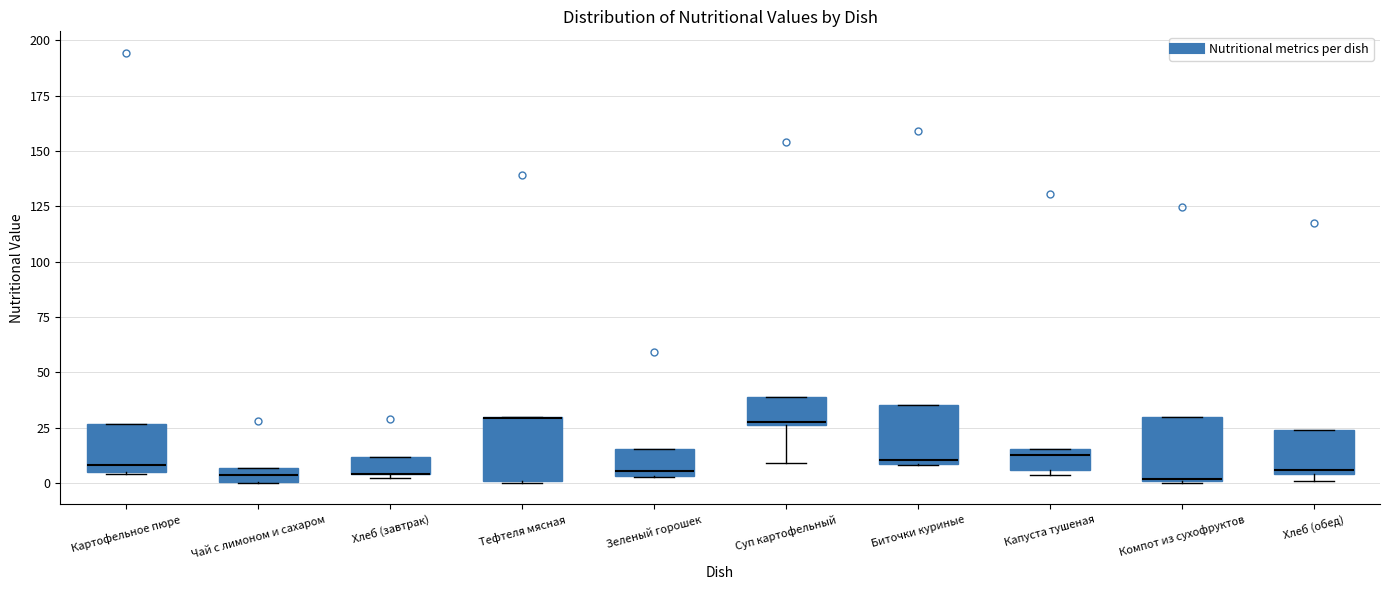

Where is the lower edge of the box for Биточки куриные on the y-axis? The values are not printed on the chart, so give them approximately, as read against the axis.

10